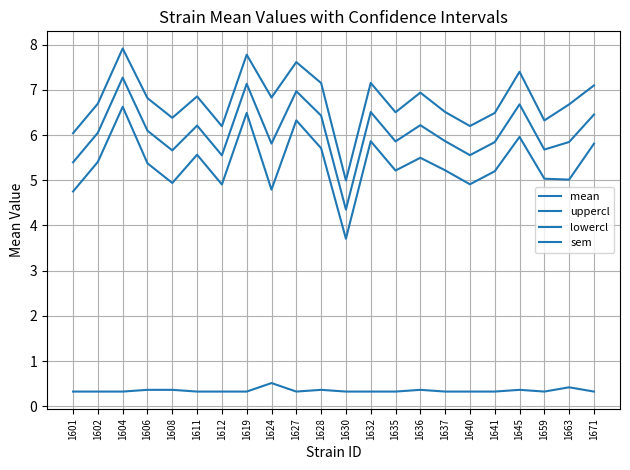

True or false: mean has a value of 8.5 at 1601.

False